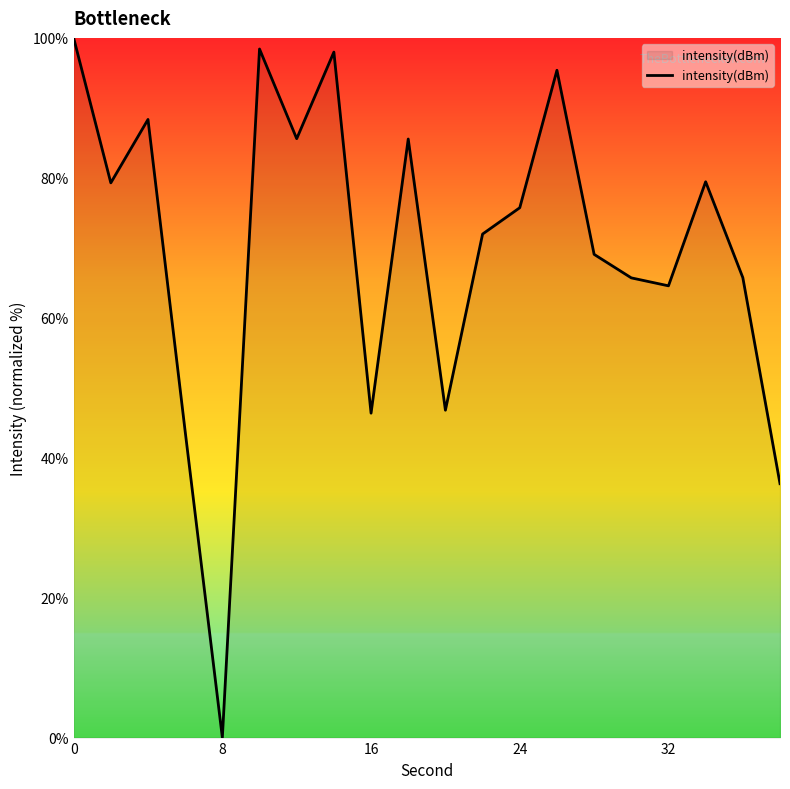

What is the difference between the maximum and minimum values?

100.0